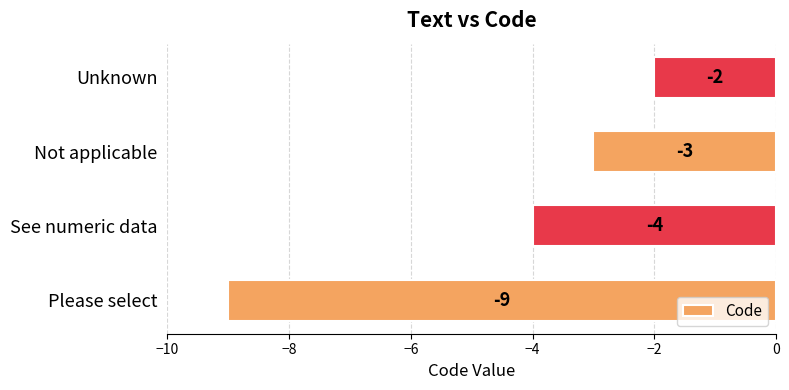

How many values exceed -3?

1